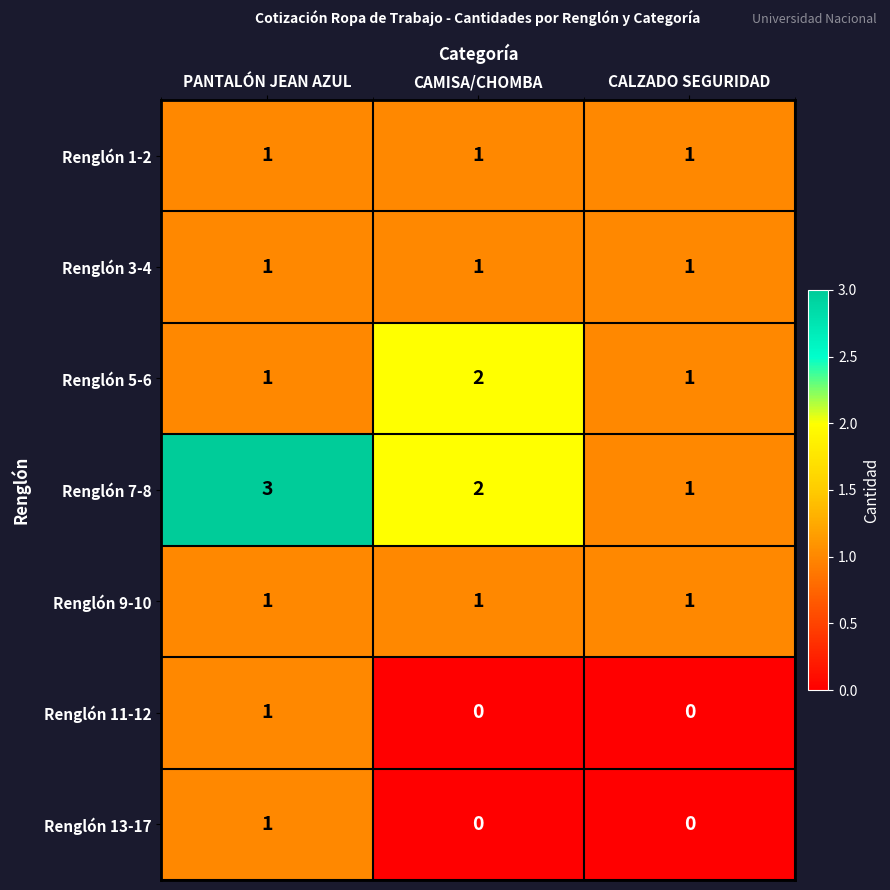

Reading left to right, extract all data points from this chart.

Renglón 1-2: PANTALÓN JEAN AZUL=1	CAMISA/CHOMBA=1	CALZADO SEGURIDAD=1
Renglón 3-4: PANTALÓN JEAN AZUL=1	CAMISA/CHOMBA=1	CALZADO SEGURIDAD=1
Renglón 5-6: PANTALÓN JEAN AZUL=1	CAMISA/CHOMBA=2	CALZADO SEGURIDAD=1
Renglón 7-8: PANTALÓN JEAN AZUL=3	CAMISA/CHOMBA=2	CALZADO SEGURIDAD=1
Renglón 9-10: PANTALÓN JEAN AZUL=1	CAMISA/CHOMBA=1	CALZADO SEGURIDAD=1
Renglón 11-12: PANTALÓN JEAN AZUL=1	CAMISA/CHOMBA=0	CALZADO SEGURIDAD=0
Renglón 13-17: PANTALÓN JEAN AZUL=1	CAMISA/CHOMBA=0	CALZADO SEGURIDAD=0